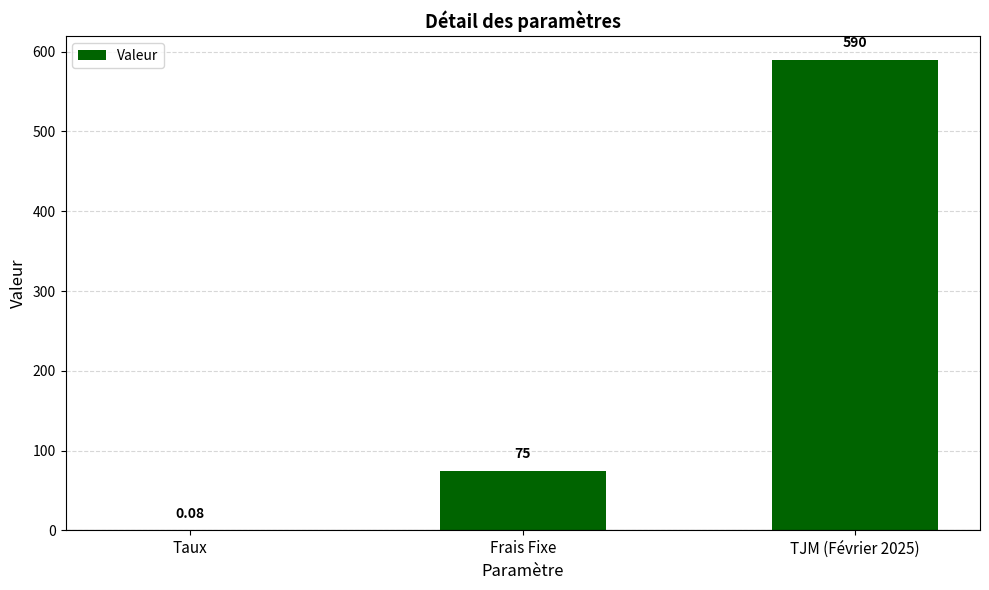

Read the value at Frais Fixe.

75.0